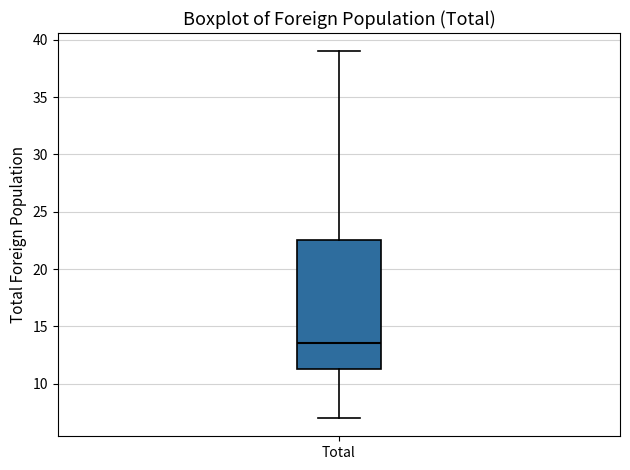

Where is the lower edge of the box for Total on the y-axis? The values are not printed on the chart, so give them approximately, as read against the axis.

11.5